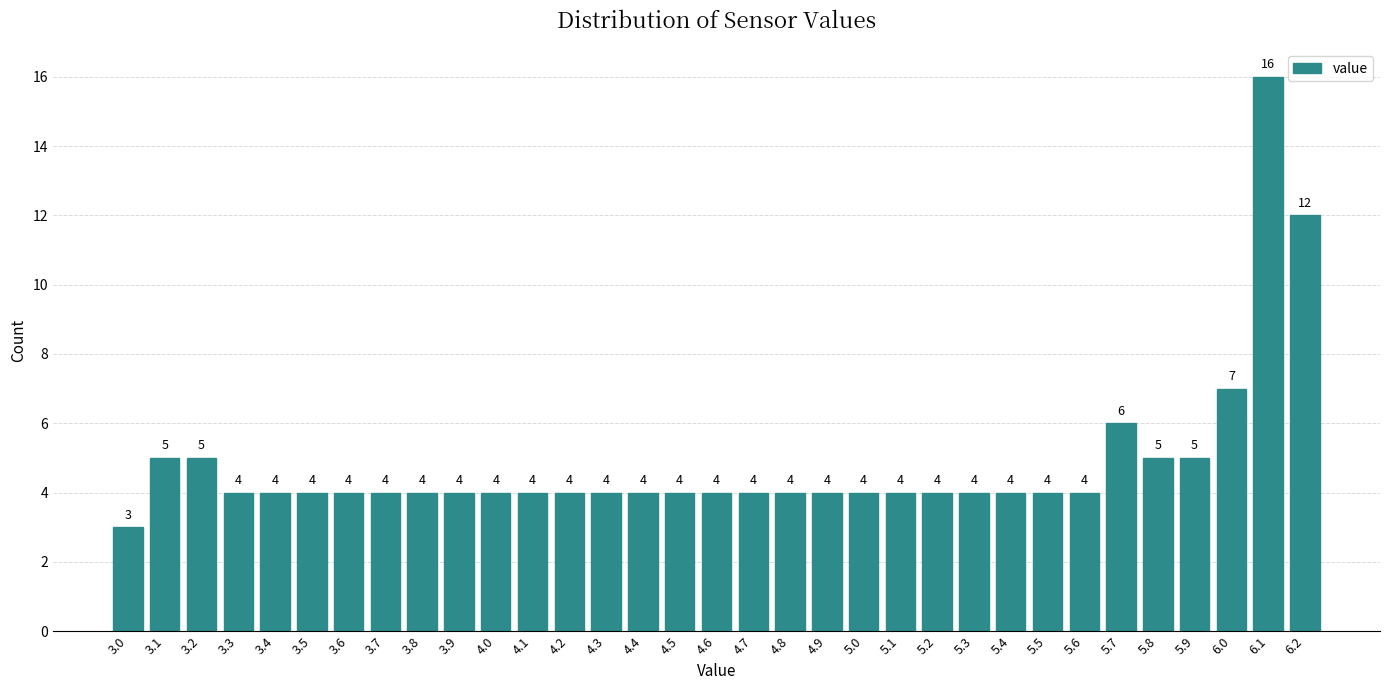

Reading left to right, transcribe all the data shown in this chart.

3.0=3	3.1=5	3.2=5	3.3=4	3.4=4	3.5=4	3.6=4	3.7=4	3.8=4	3.9=4	4.0=4	4.1=4	4.2=4	4.3=4	4.4=4	4.5=4	4.6=4	4.7=4	4.8=4	4.9=4	5.0=4	5.1=4	5.2=4	5.3=4	5.4=4	5.5=4	5.6=4	5.7=6	5.8=5	5.9=5	6.0=7	6.1=16	6.2=12